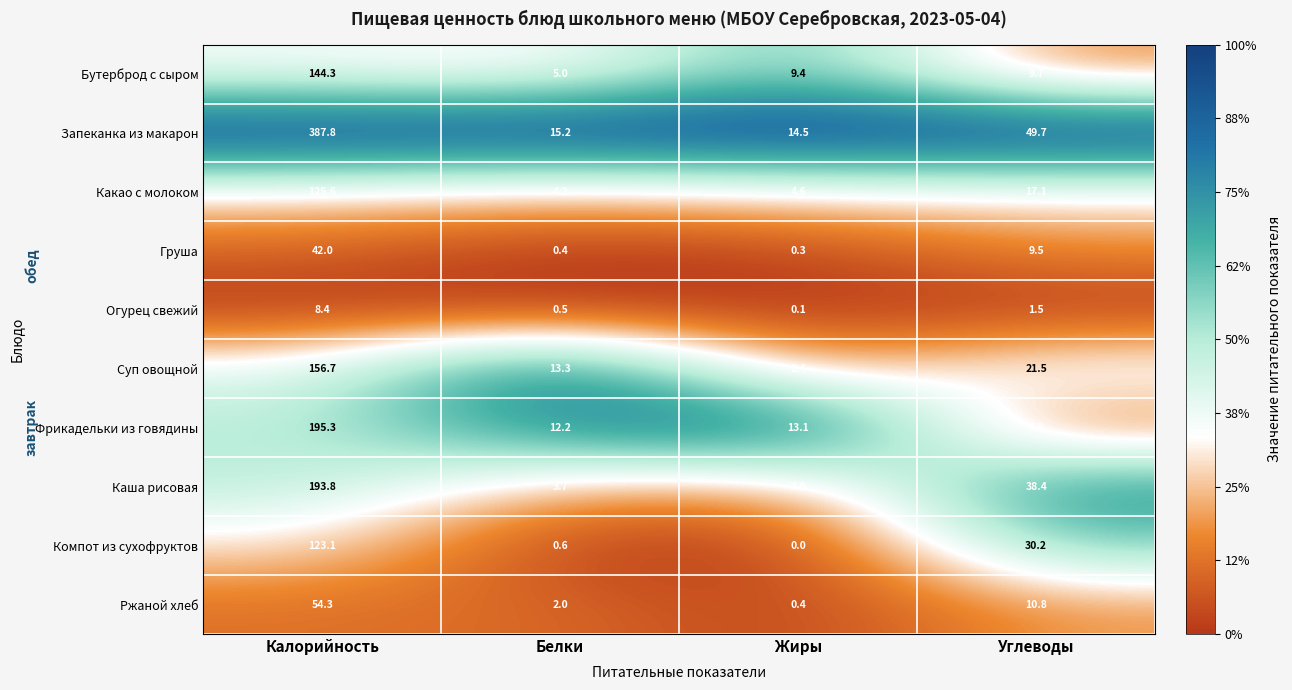

Is it true that Ржаной хлеб equals 96.4 at Калорийность?

False